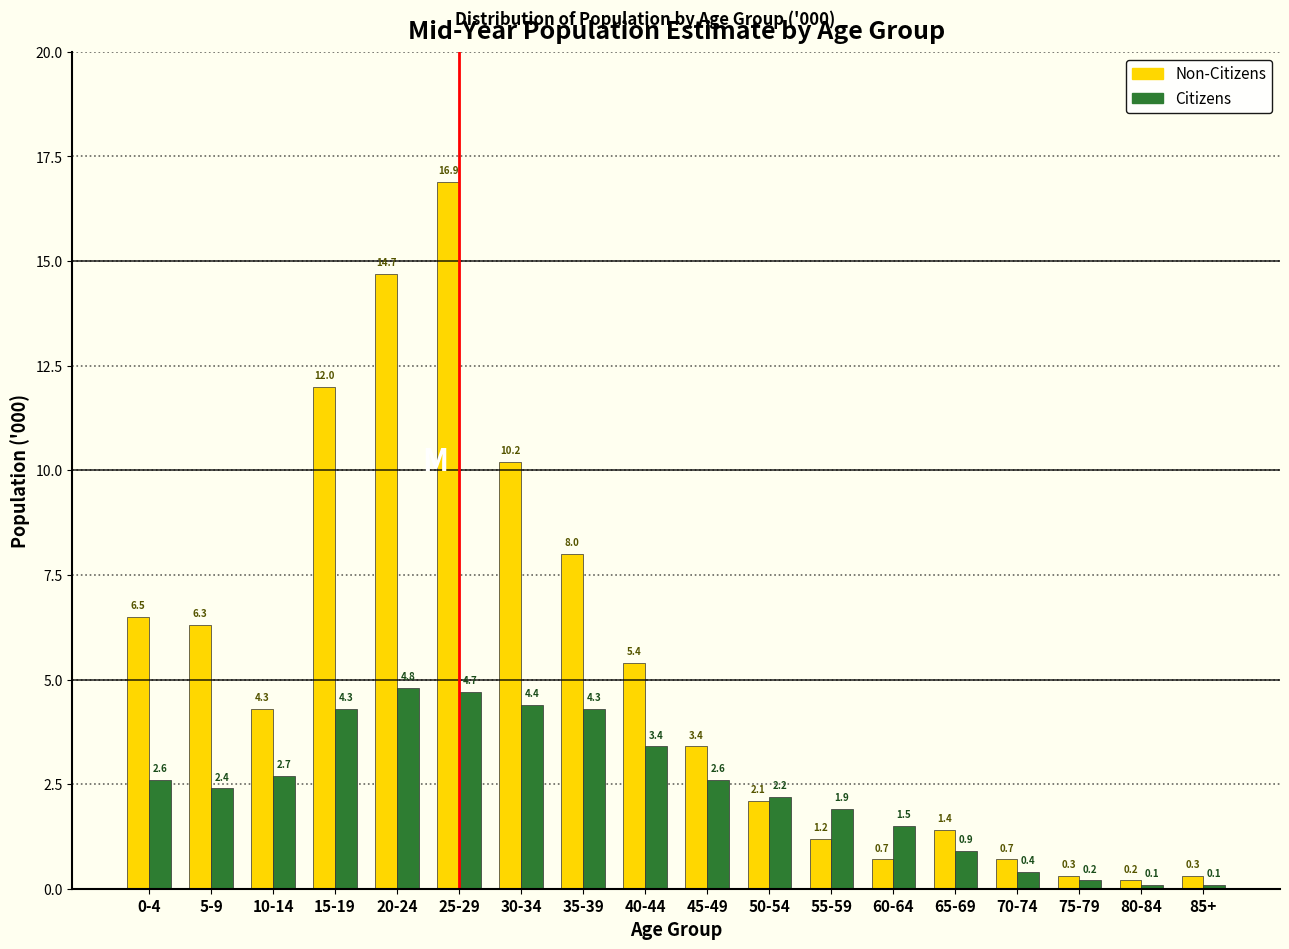

Reading left to right, list all the values displayed in this chart.

Non-Citizens: 6.5	6.3	4.3	12.0	14.7	16.9	10.2	8.0	5.4	3.4	2.1	1.2	0.7	1.4	0.7	0.3	0.2	0.3
Citizens: 2.6	2.4	2.7	4.3	4.8	4.7	4.4	4.3	3.4	2.6	2.2	1.9	1.5	0.9	0.4	0.2	0.1	0.1